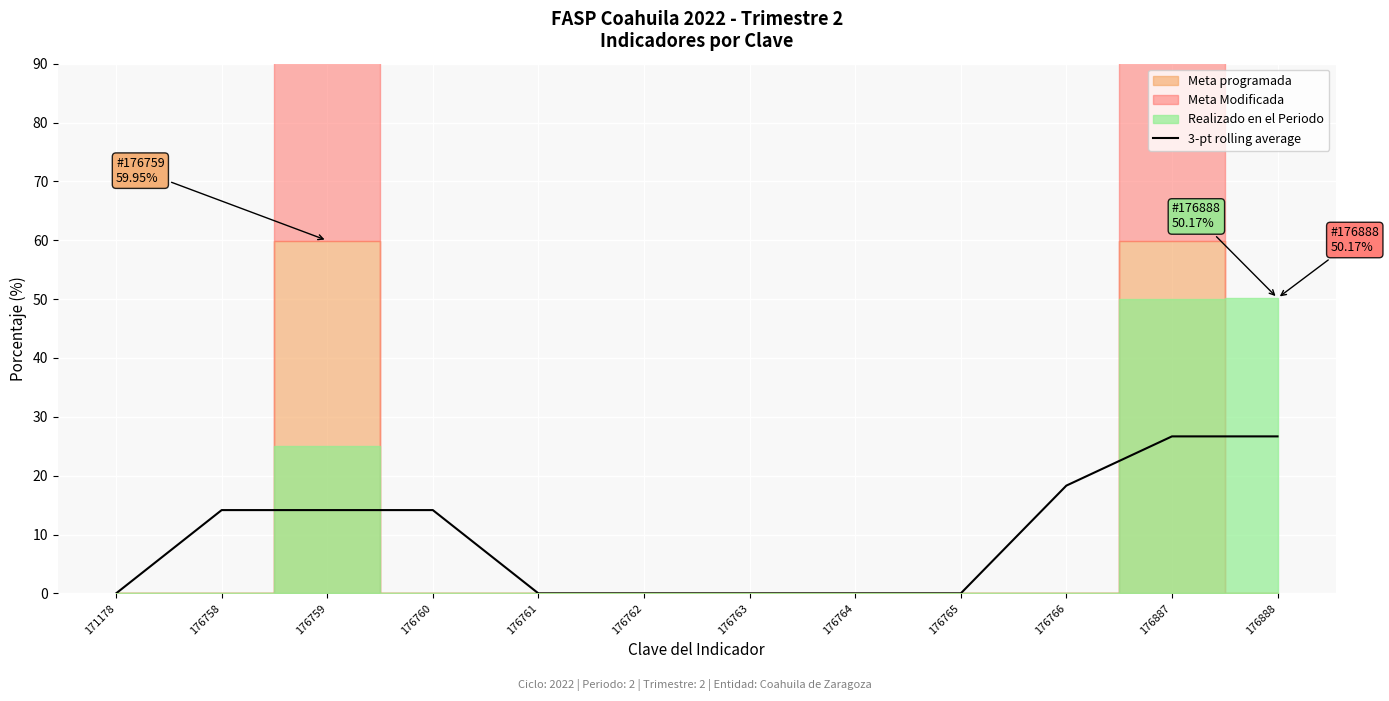

At which label is the value closest to 13?

176758